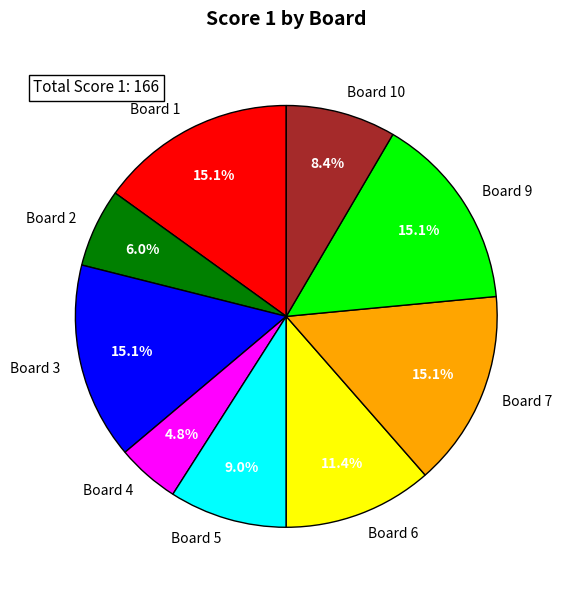

How many slices are in this pie chart?

9